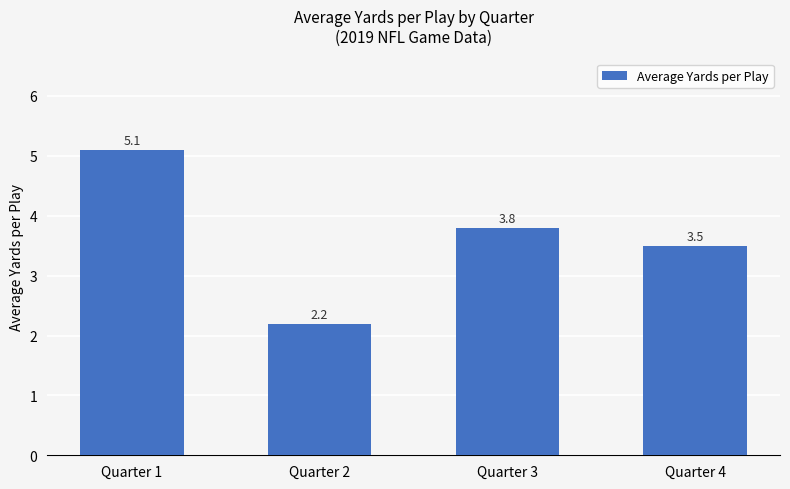

Reading left to right, list all the values displayed in this chart.

Quarter 1=5.1	Quarter 2=2.2	Quarter 3=3.8	Quarter 4=3.5